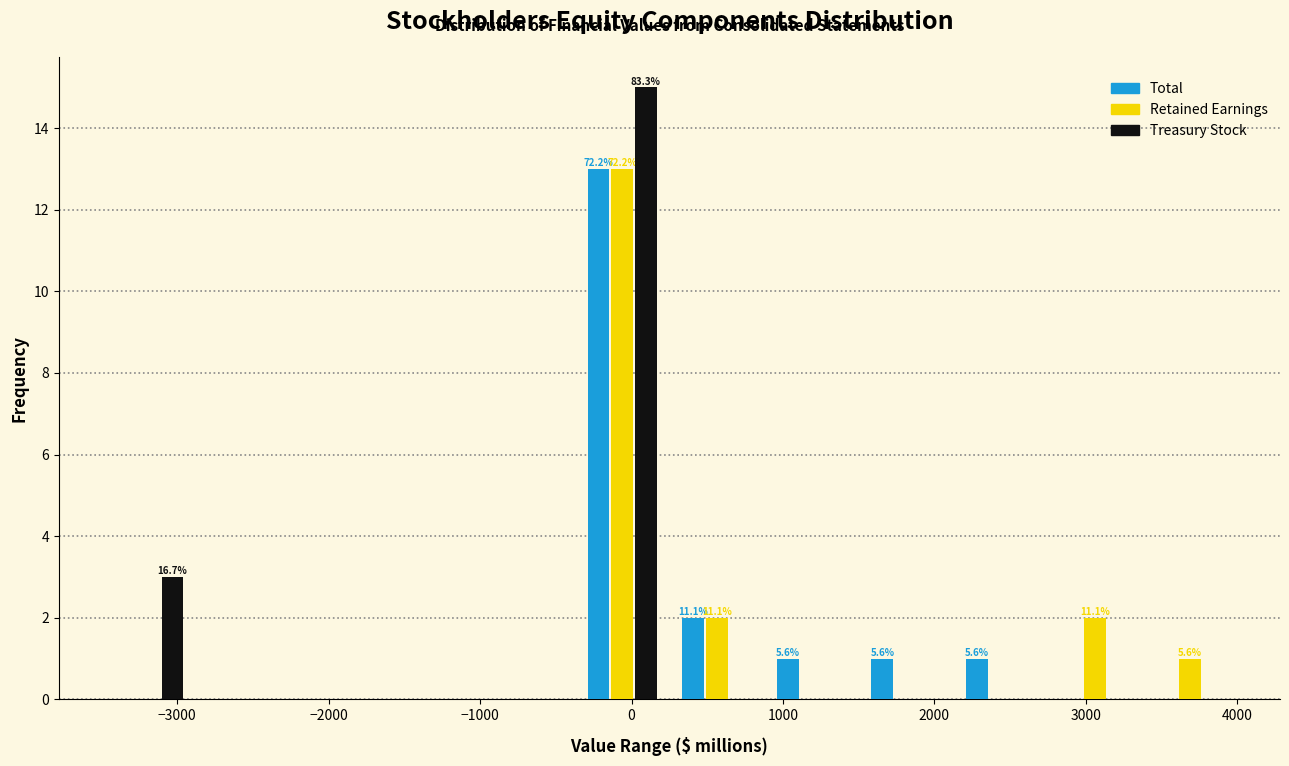

In the Treasury Stock series, which range on the x-axis has the tallest bar?

-400 to 300